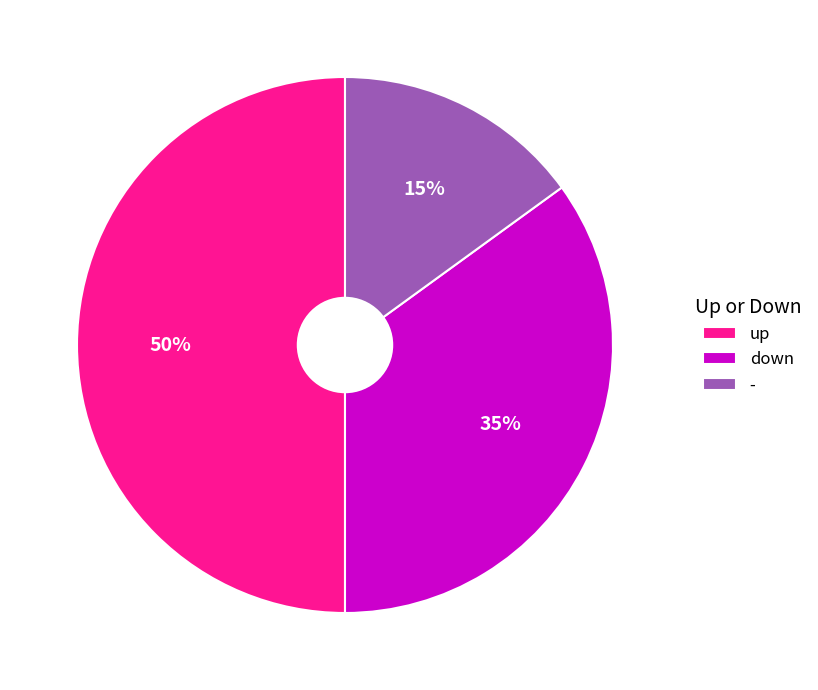

How many slices are in this pie chart?

3